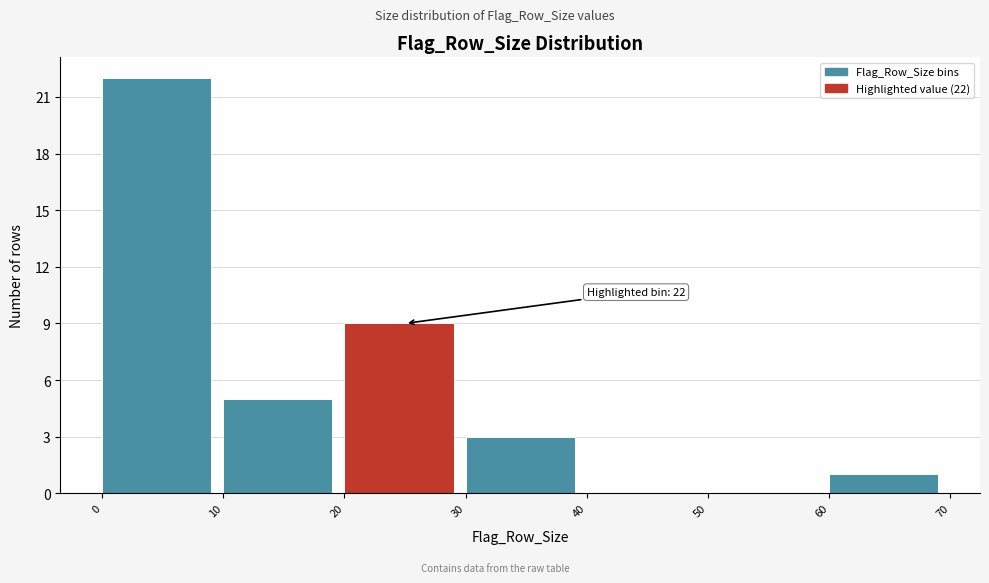

Which range on the x-axis has the tallest bar?

0 to 10